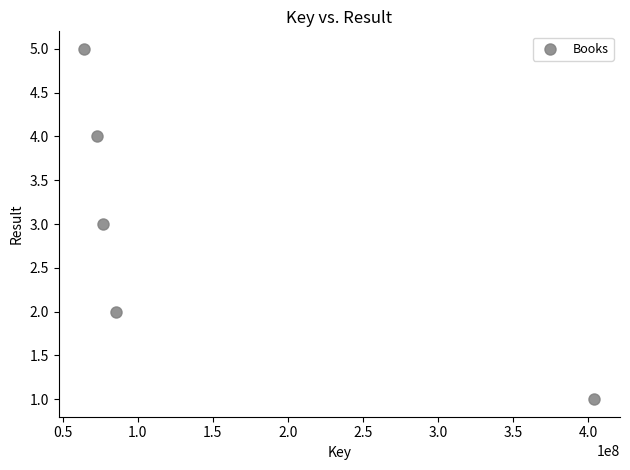

What is the range of Y values (max minus min)?

4